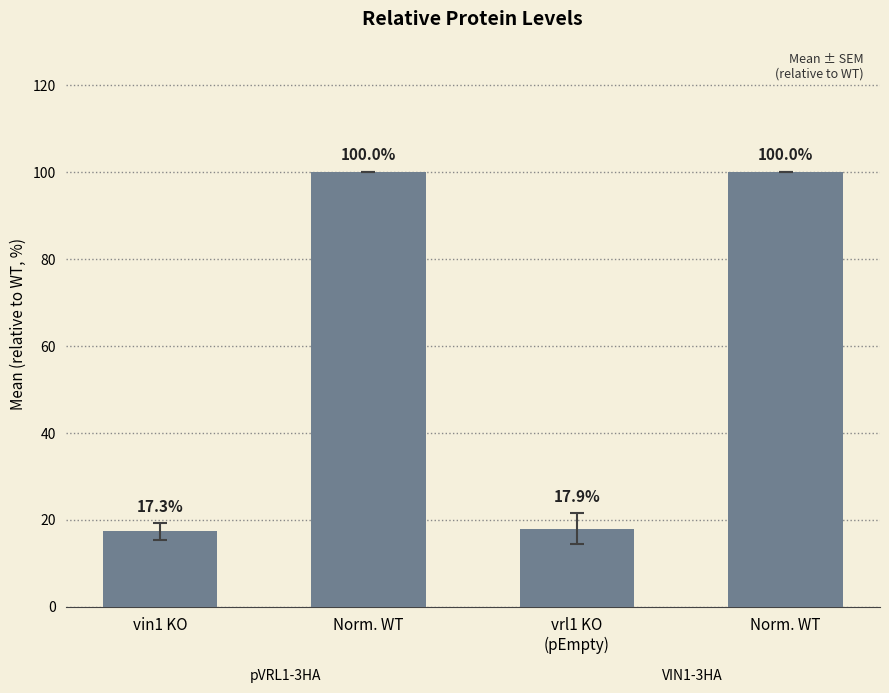

At which category does the chart reach its peak across all series?

Norm. WT